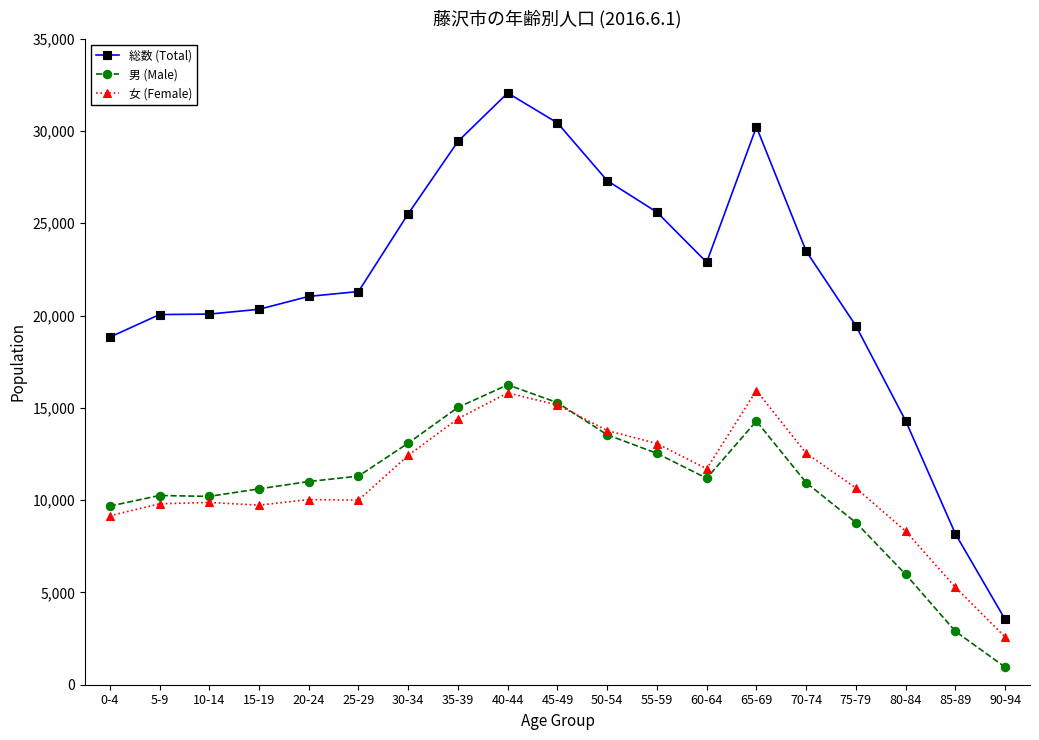

True or false: 総数 (Total) and 女 (Female) intersect in this chart.

False